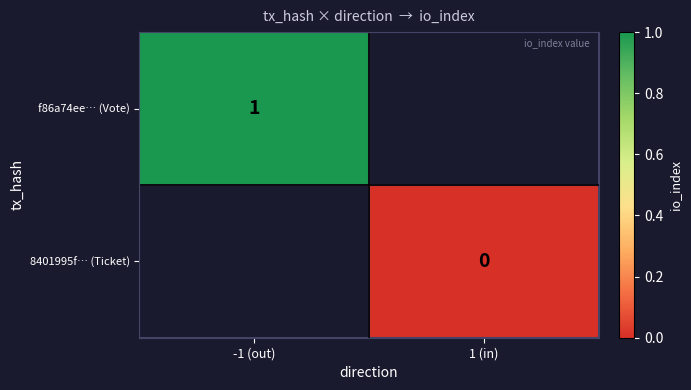

How many series are shown in this chart?

2